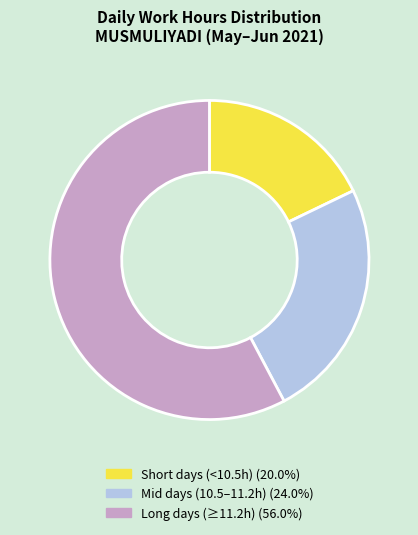

Is there any slice that represents more than half of the pie?

Yes